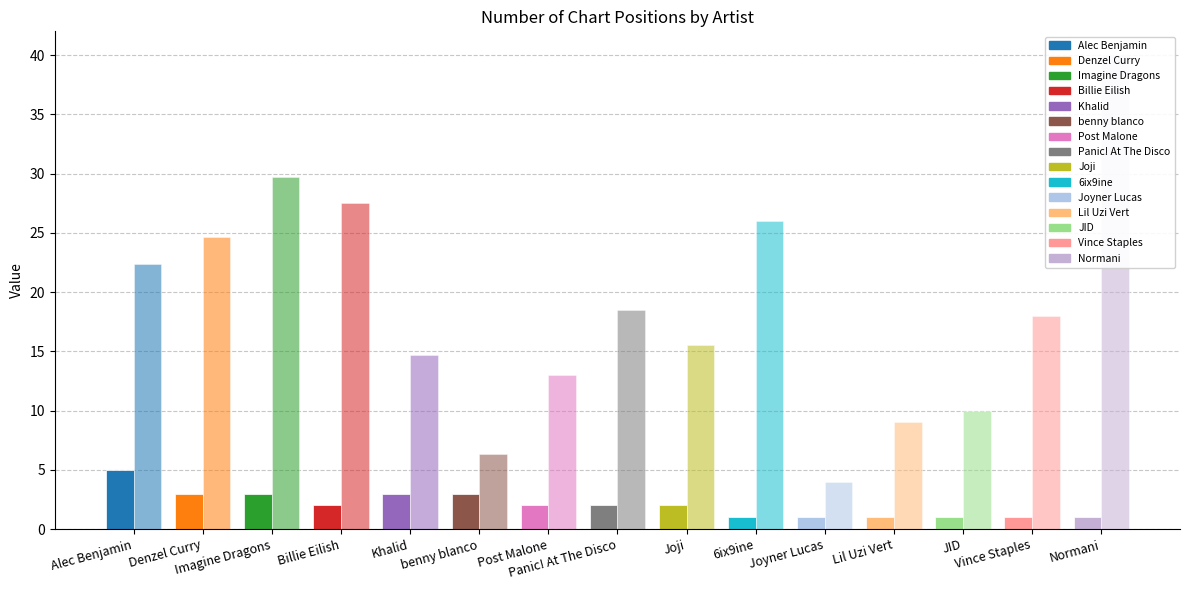

How many distinct data groups are displayed?

2